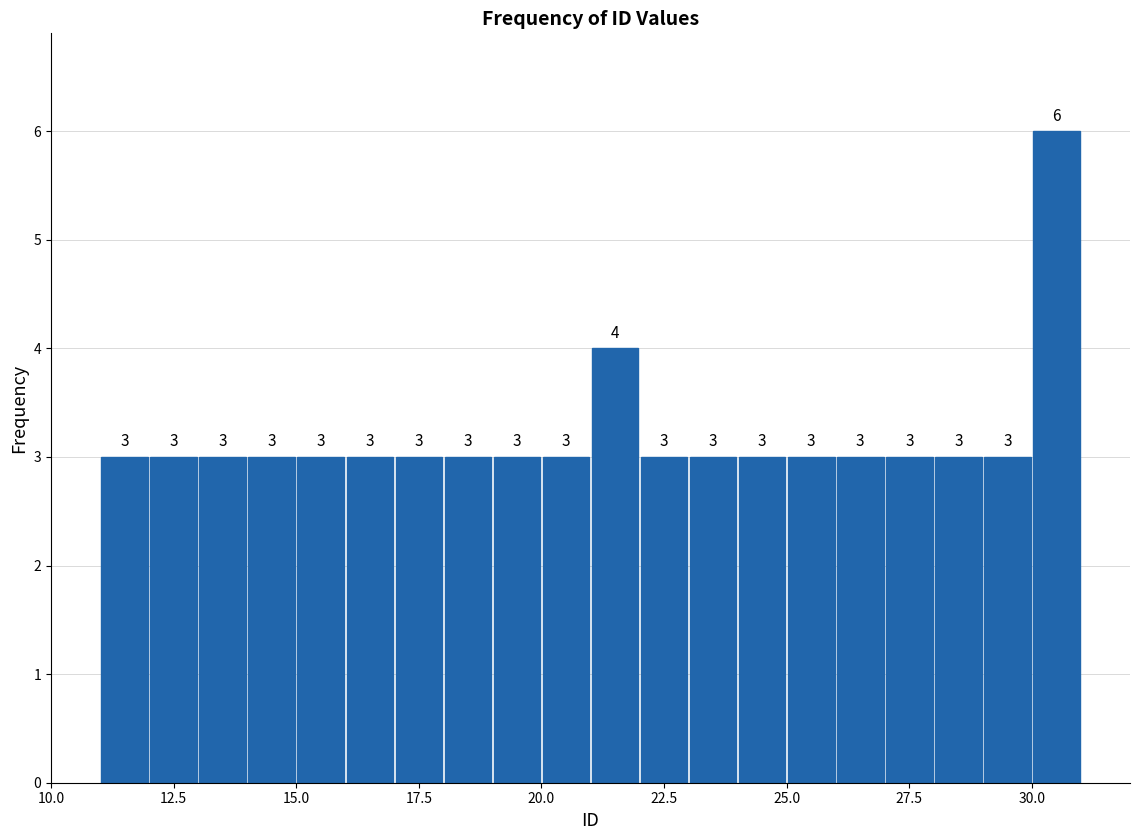

Read against the x-axis, roughly where is the centre of the tallest bar?

30.5